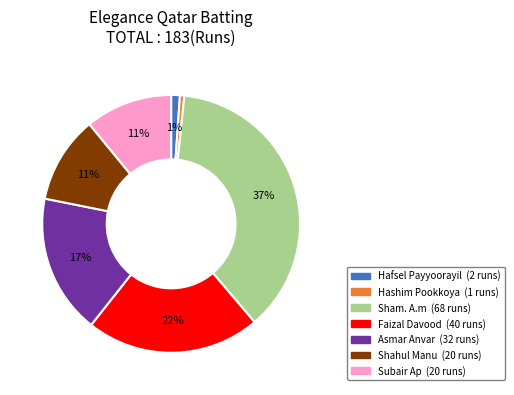

Is there any slice that represents more than half of the pie?

No